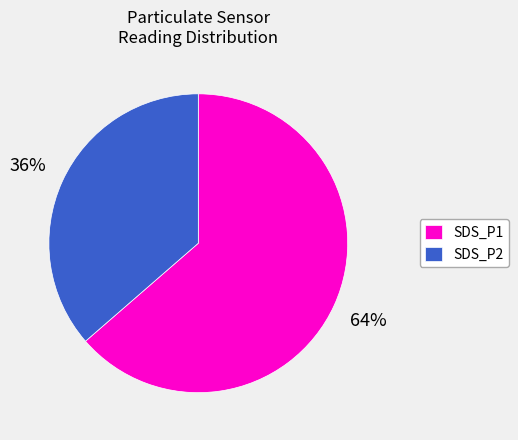

To the nearest percent, what is the average slice percentage?

50%